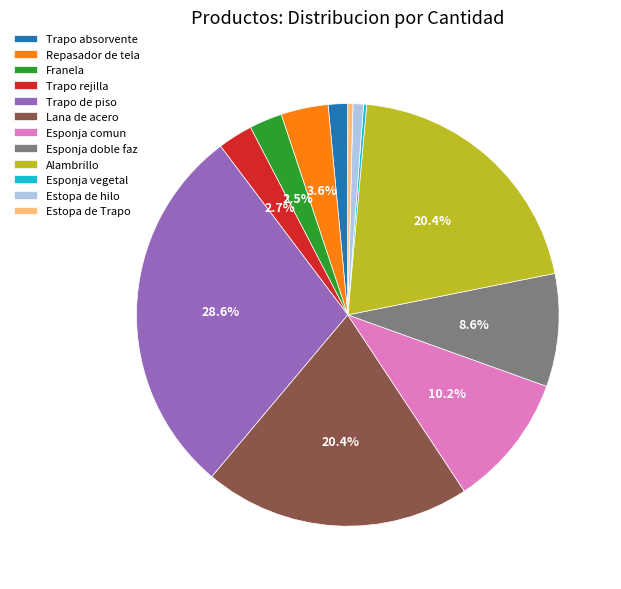

What is the largest slice in the pie chart?

Trapo de piso